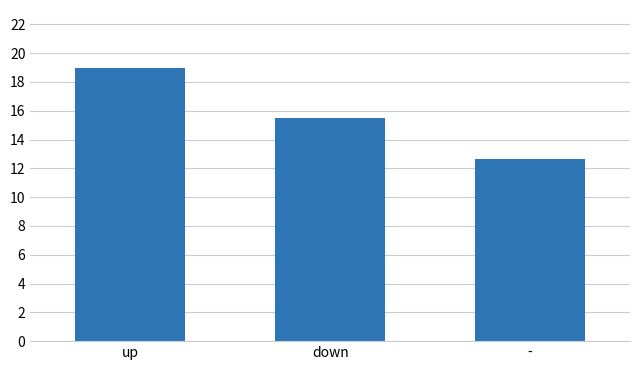

How many data points are above 15?

2